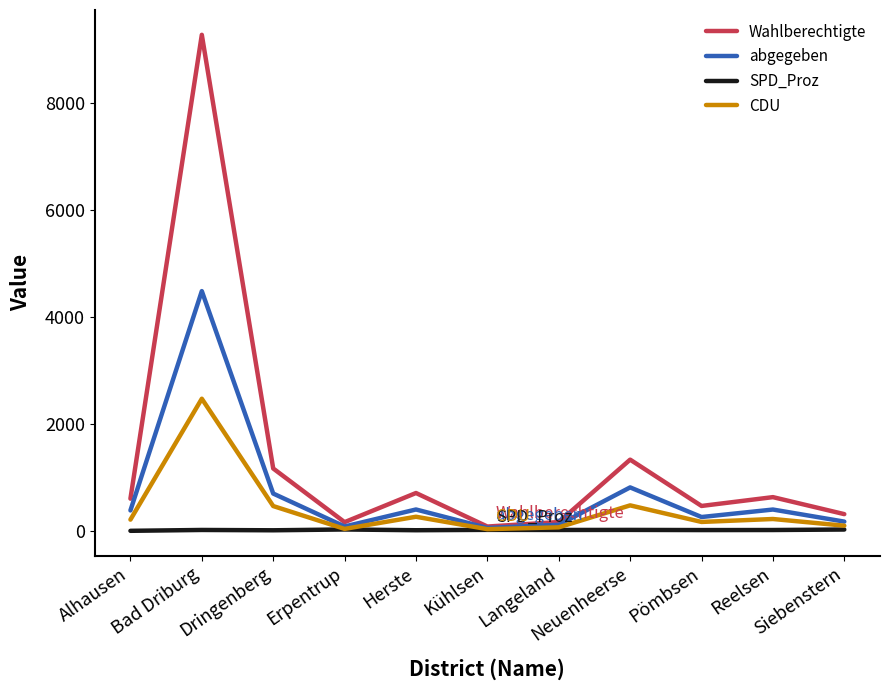

What are all the series names shown in the legend?

Wahlberechtigte, abgegeben, SPD_Proz, CDU